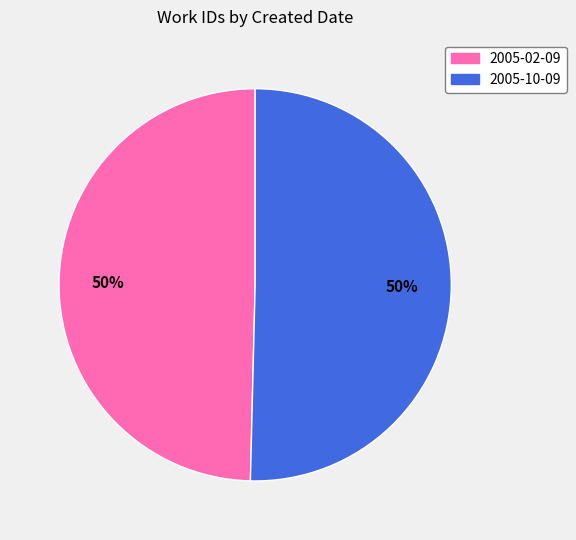

What percentage is the 2005-02-09 slice, to the nearest percent?

50%